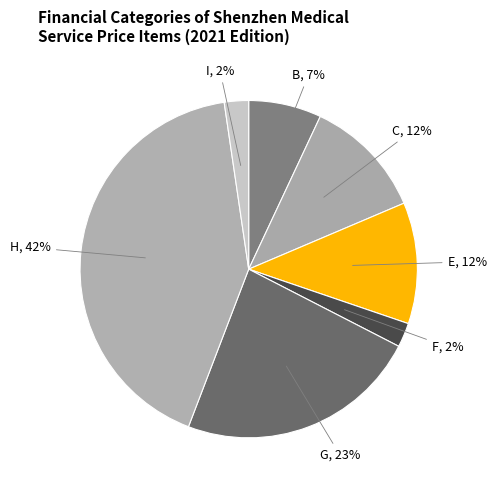

Is the sum of C and G greater than half?

No